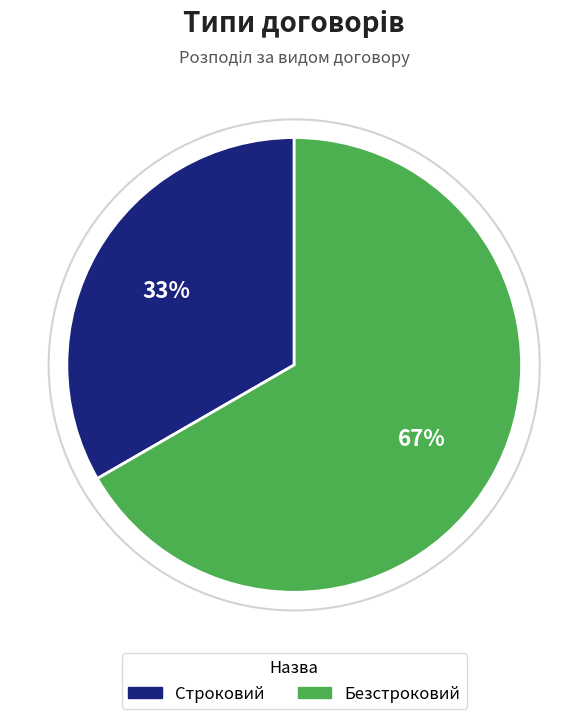

How many segments does this pie chart have?

2